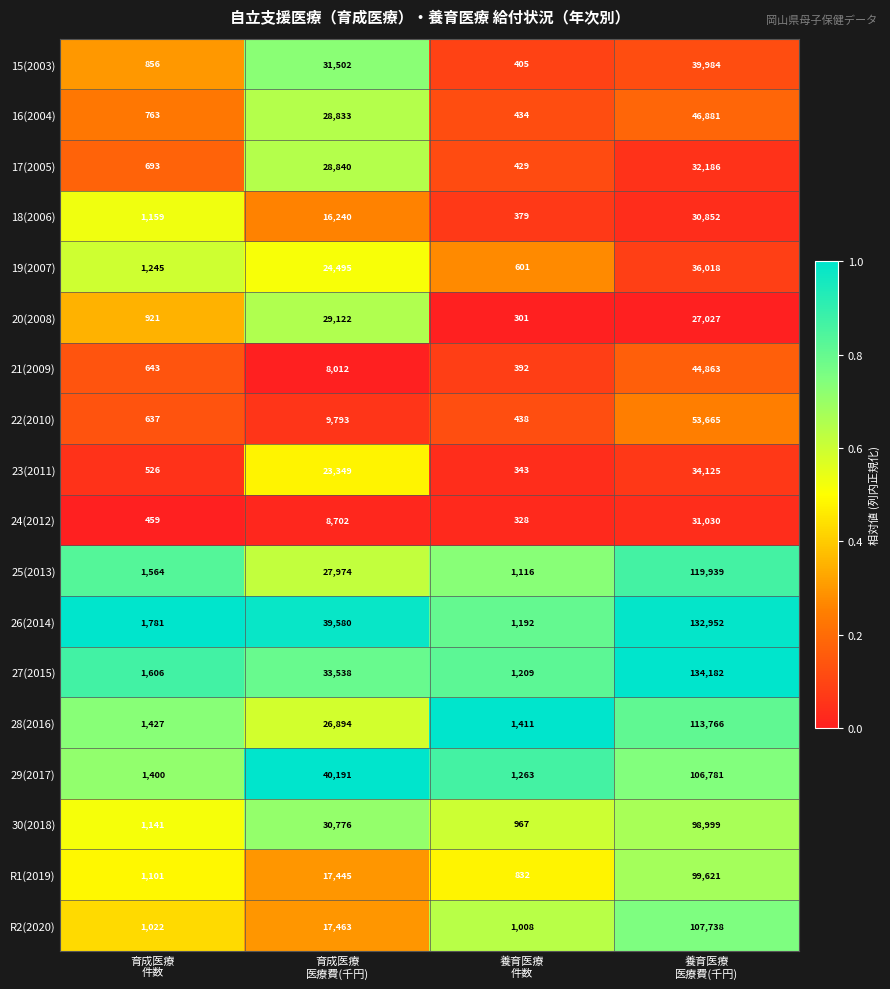

What is the average value of the 23(2011) series?

14586